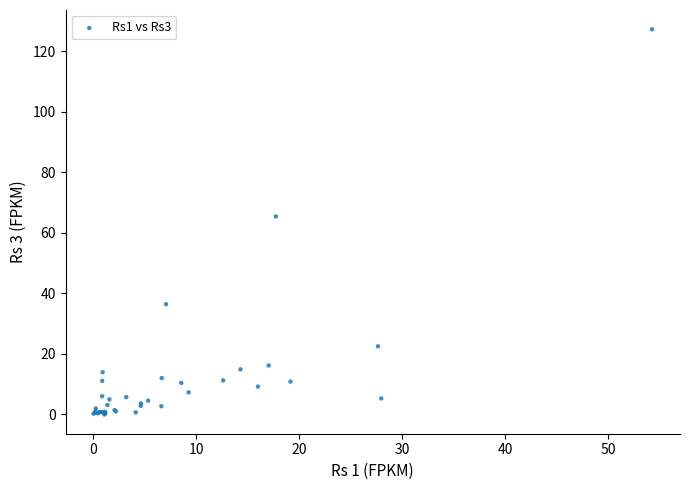

What Y value in the scatter plot is closest to 63?

65.4